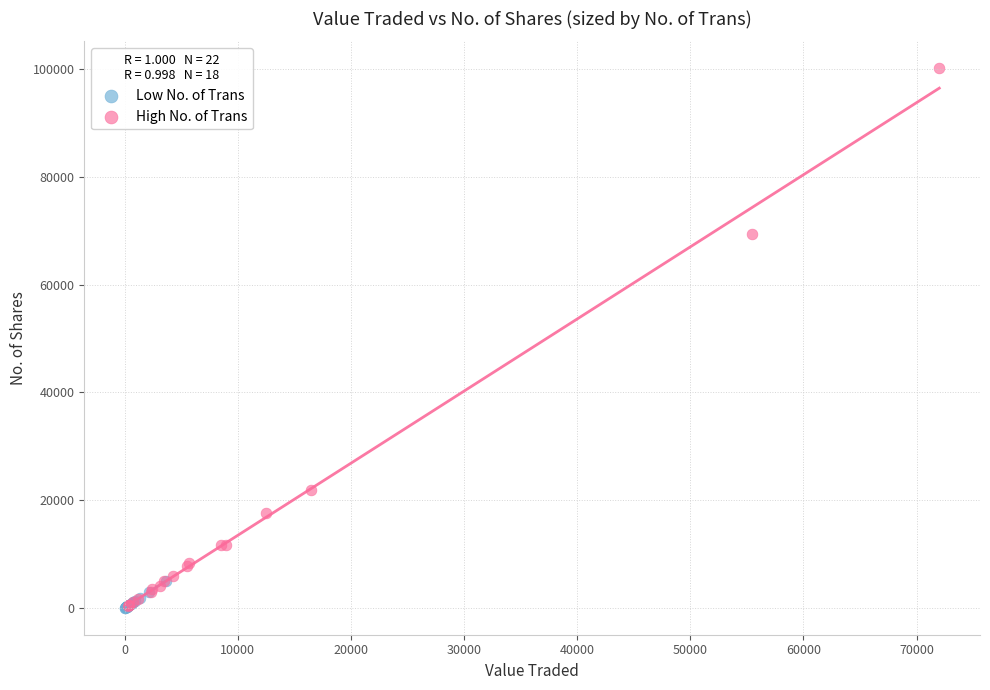

Which series contains the highest Y value?

High No. of Trans